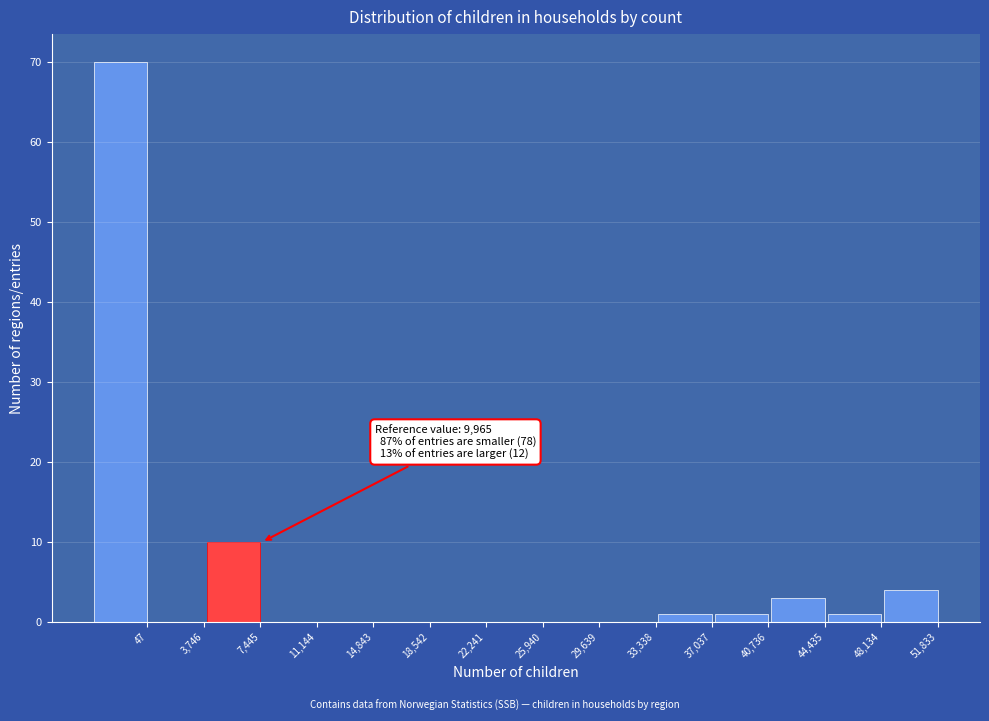

Reading right to left, transcribe all the data shown in this chart.

51,833=4	48,134=1	44,435=3	40,736=1	37,037=1	33,338=0	29,639=0	25,940=0	22,241=0	18,542=0	14,843=0	11,144=0	7,445=10	3,746=0	47=70